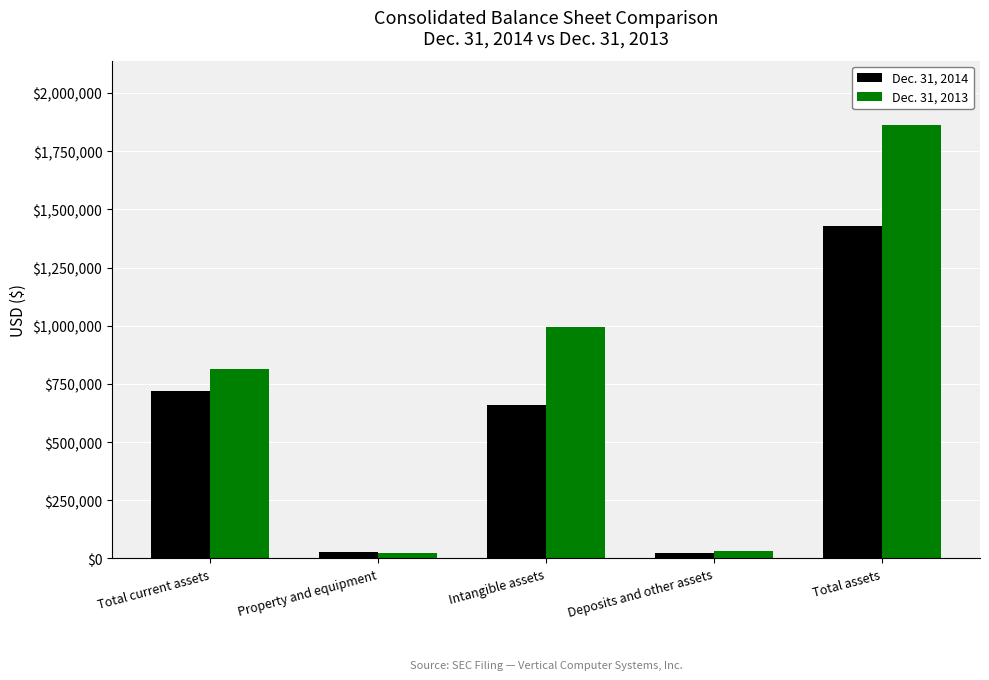

Which category has the highest value in the Dec. 31, 2013 series?

Total assets